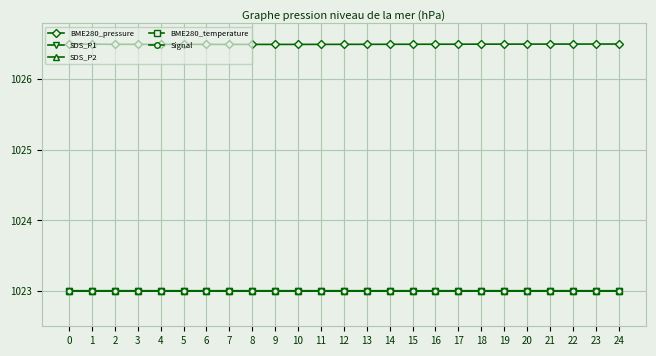

At how many categories does at least one series exceed 1023?

25